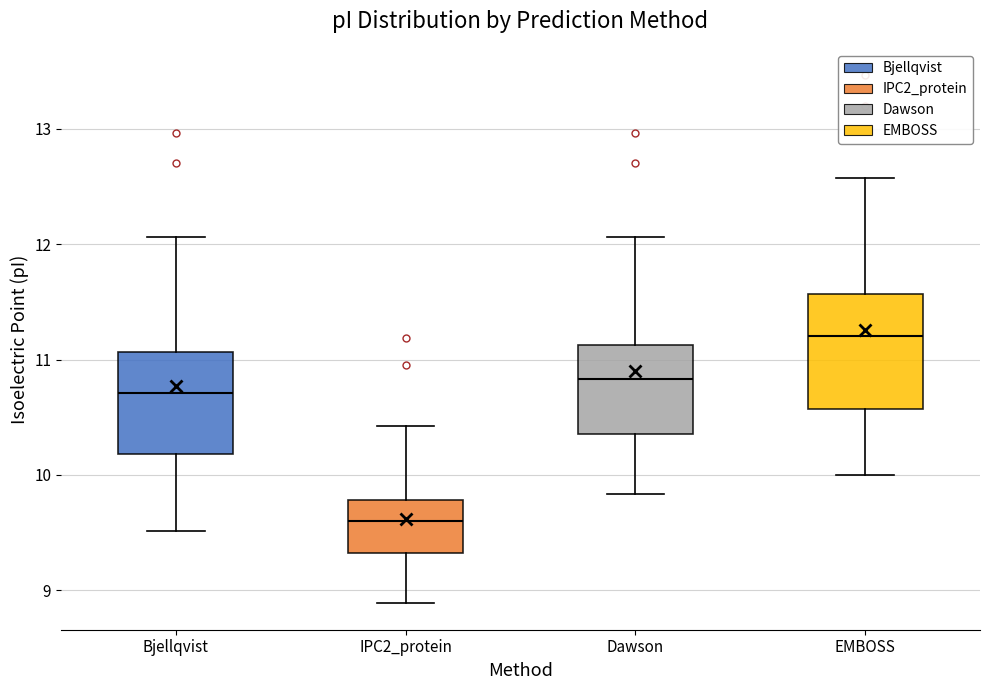

Reading left to right, transcribe this box plot: for each box, give where its median line is, the range the box spans, and where its two whiskers end, as read against the y-axis. The values are not printed on the chart, so give them approximately, as read against the axis.

Bjellqvist: median 10.7, box 10.2 to 11.1, whiskers 9.5 to 12.1
IPC2_protein: median 9.6, box 9.3 to 9.8, whiskers 8.9 to 10.4
Dawson: median 10.8, box 10.4 to 11.1, whiskers 9.8 to 12.1
EMBOSS: median 11.2, box 10.6 to 11.6, whiskers 10.0 to 12.6